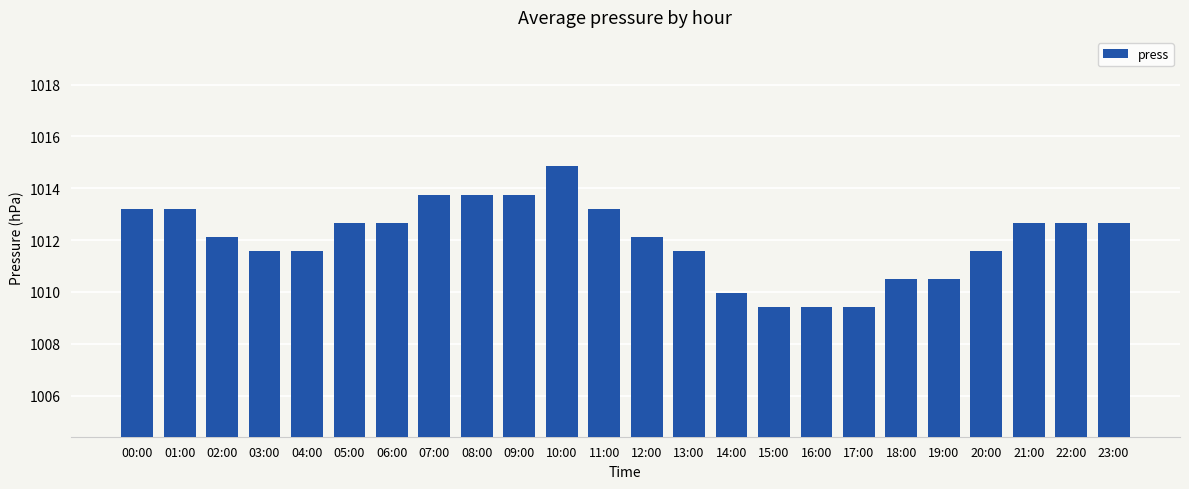

The chart shows a value of 1013.2 at 00:00. True or false?

True